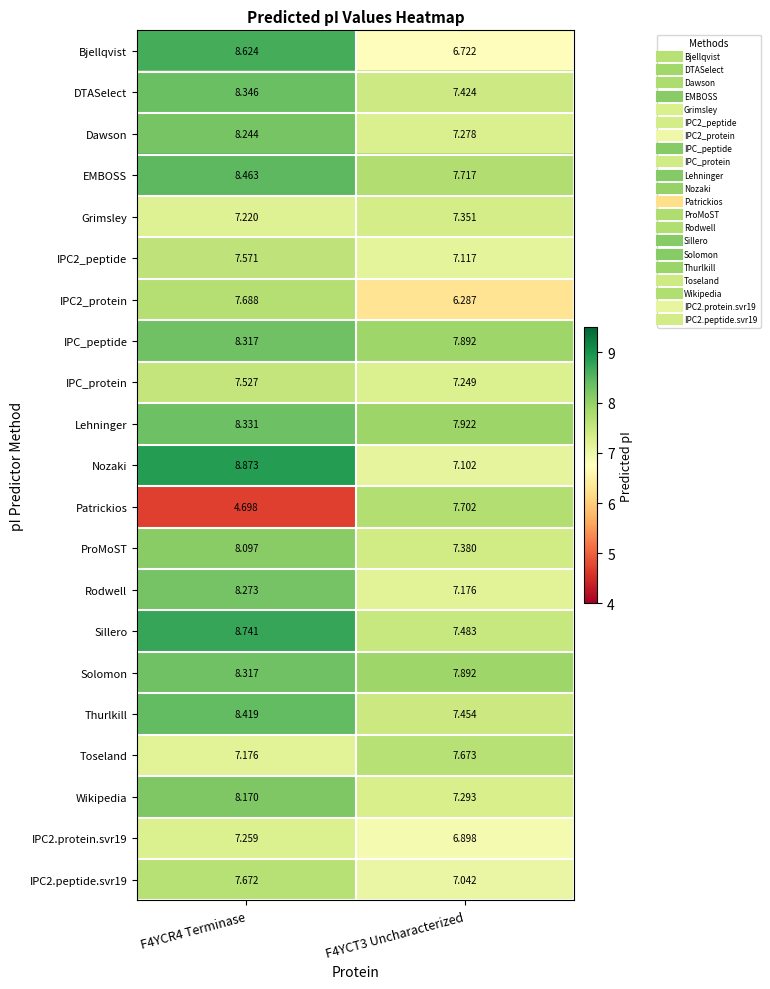

Count the number of categories in the chart.

2